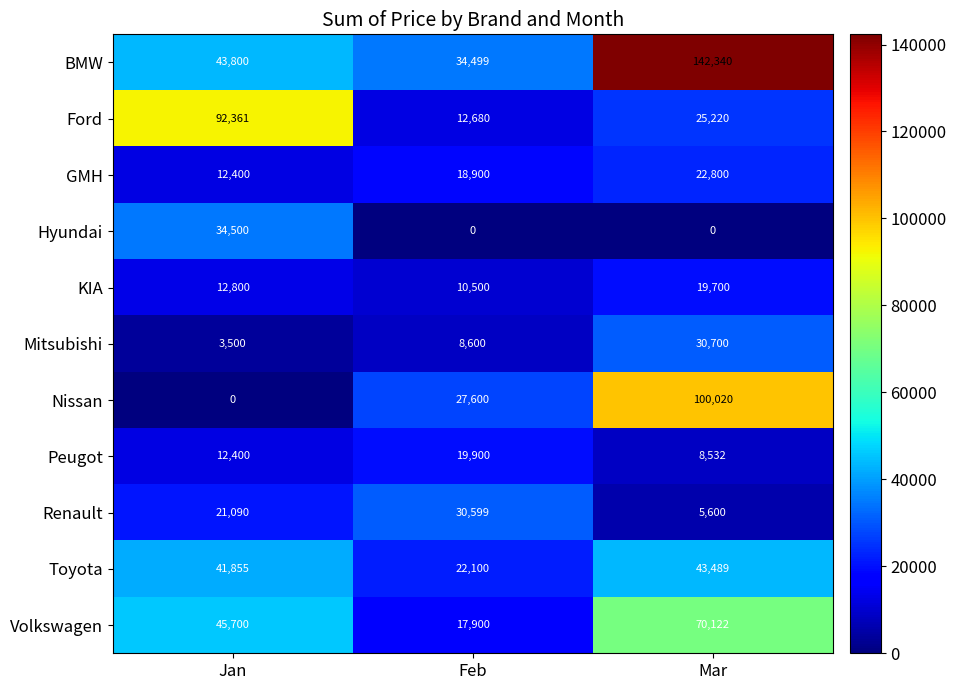

Where is Volkswagen nearest to the value 44011?

Jan